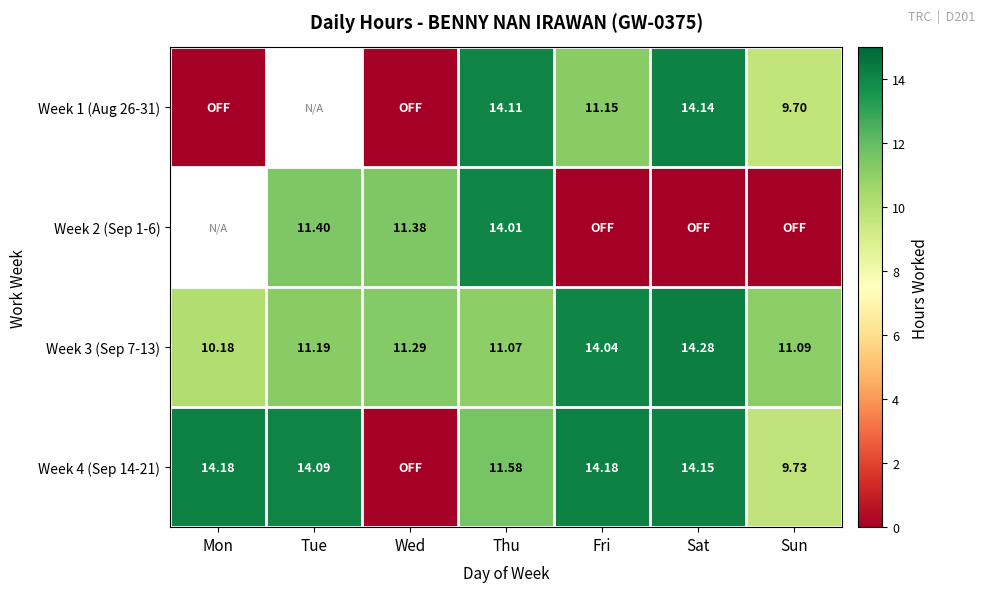

Is it true that Week 1 (Aug 26-31) equals 8.1 at Sat?

False